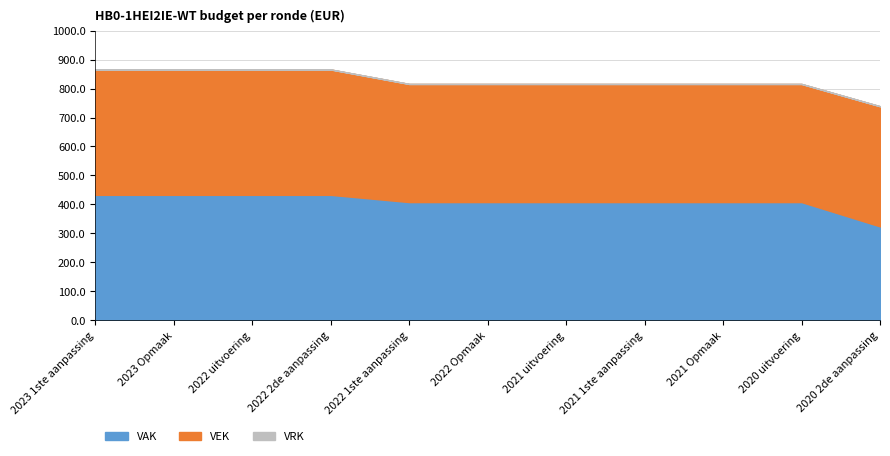

What value does the VAK series have at 2022 1ste aanpassing, to the nearest 10?

410